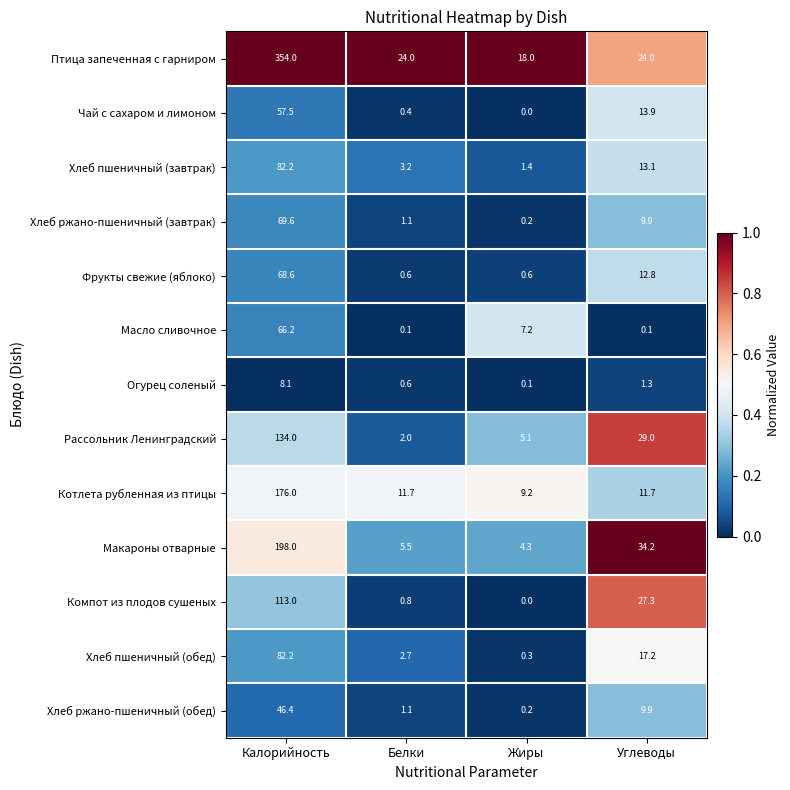

List the labels in order of Хлеб ржано-пшеничный (завтрак) value, smallest first.

Жиры, Белки, Углеводы, Калорийность